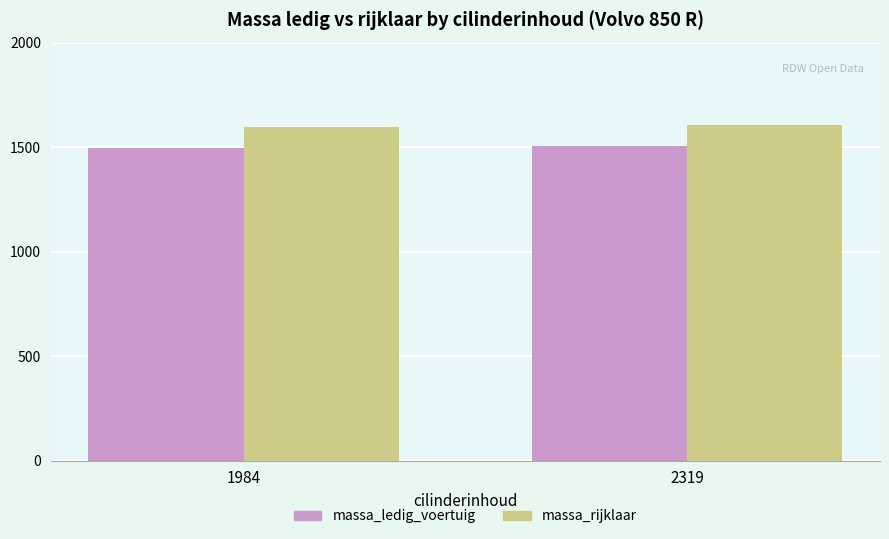

Reading right to left, transcribe all the data shown in this chart.

massa_ledig_voertuig: 2319=1503	1984=1494
massa_rijklaar: 2319=1604	1984=1594